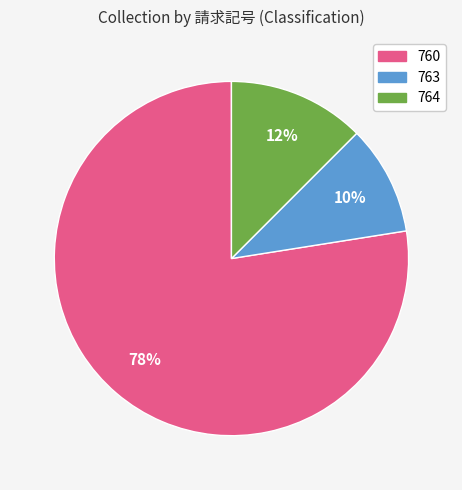

Does any single category account for the majority?

Yes